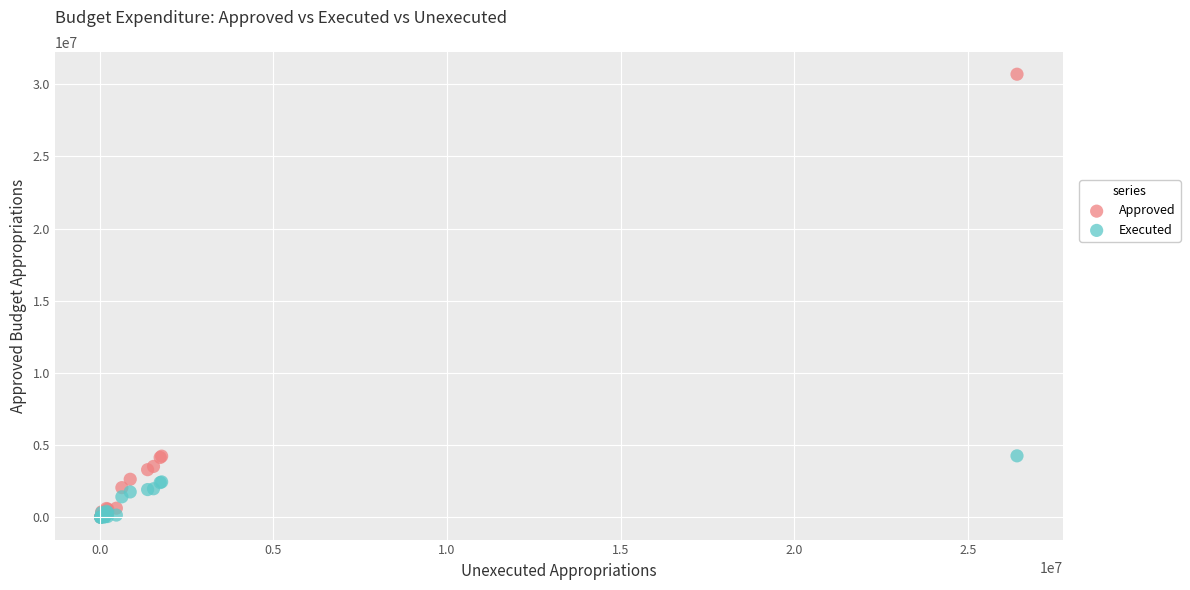

What are all the series names shown in the legend?

Approved, Executed